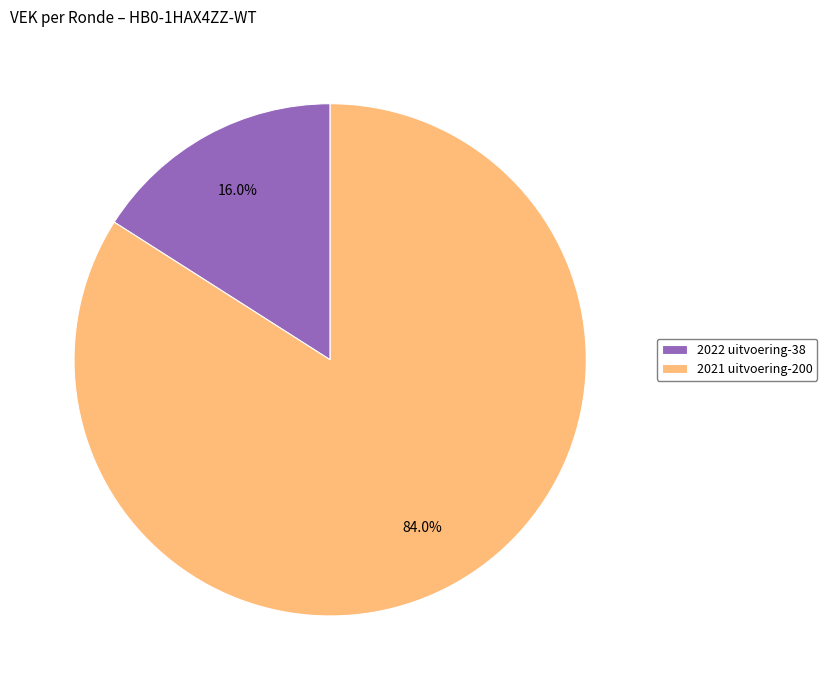

What percentage do 2022 uitvoering-38 and 2021 uitvoering-200 together represent?

100.0%